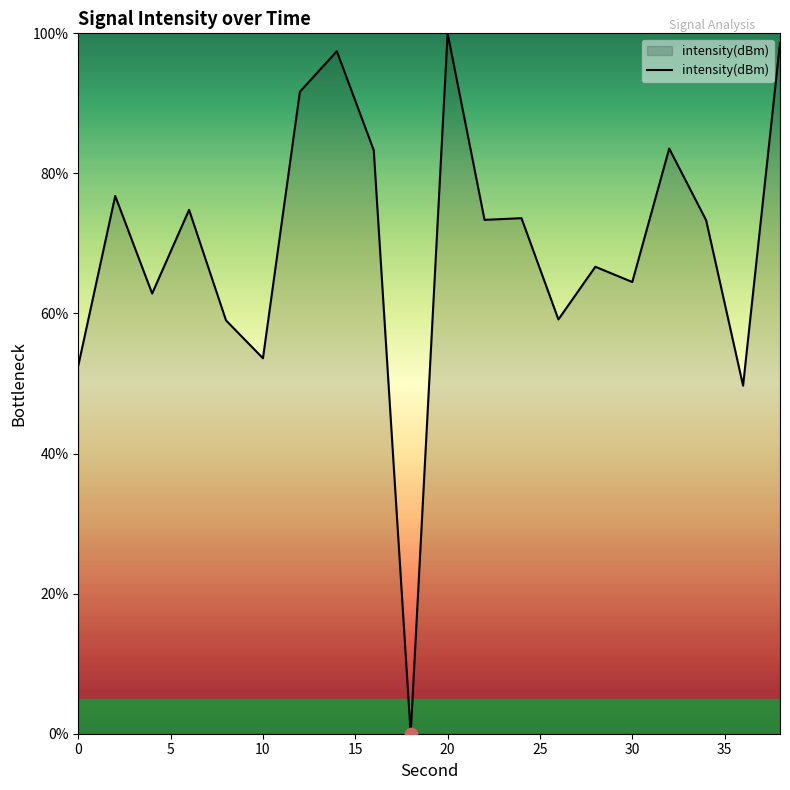

What is the greatest value displayed?

100.0